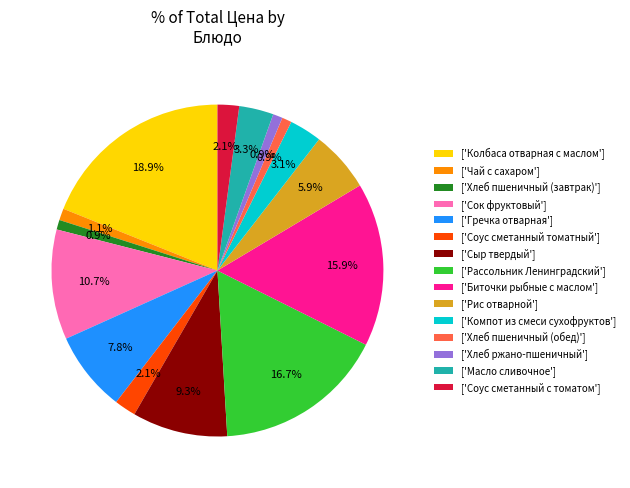

Which slice is the largest?

['Колбаса отварная с маслом']